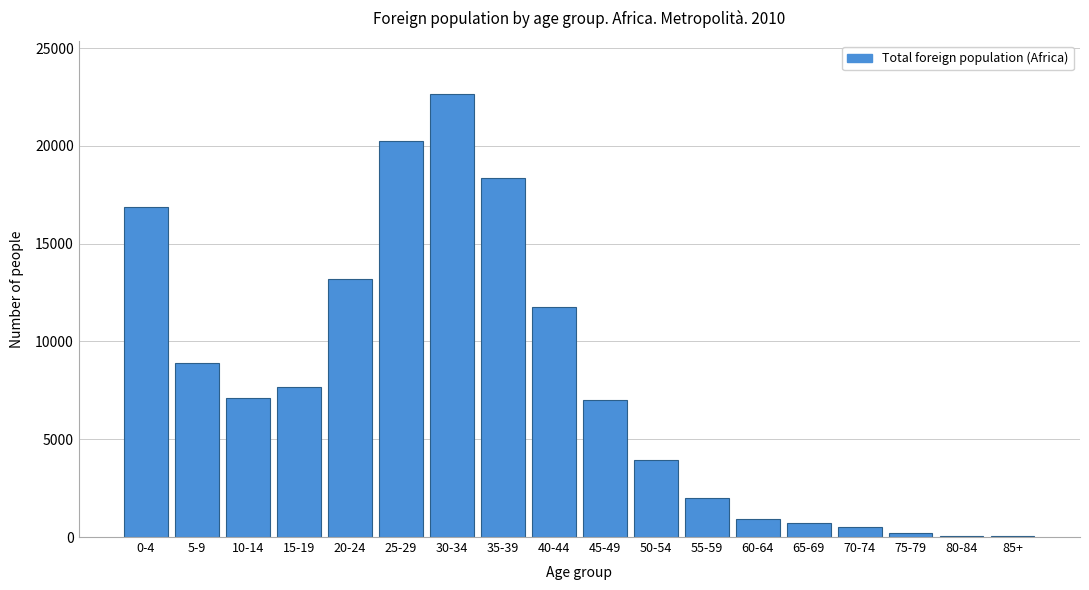

The value at 55-59 is 923. True or false?

False